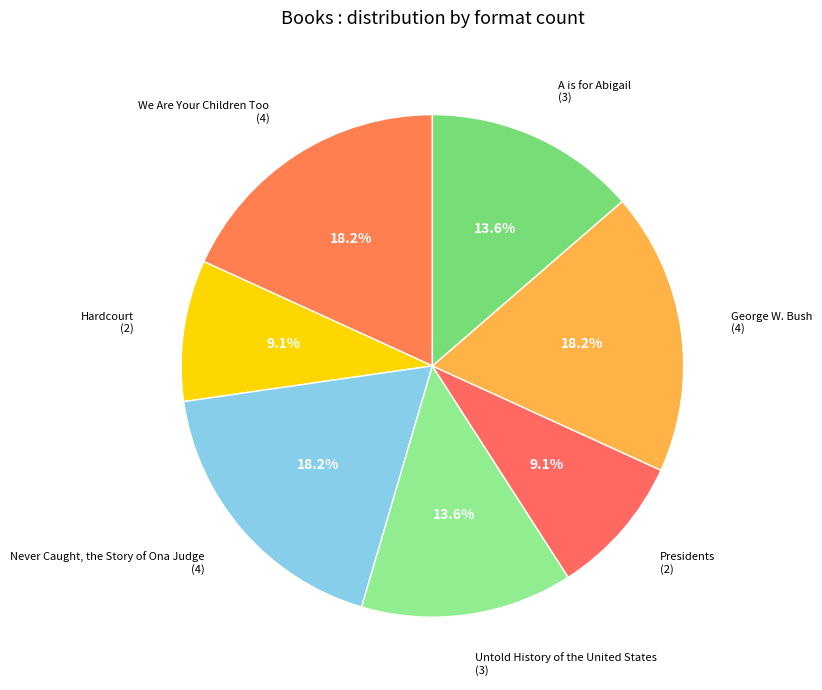

To the nearest percent, what is the difference between the largest and smallest slice percentages?

9%